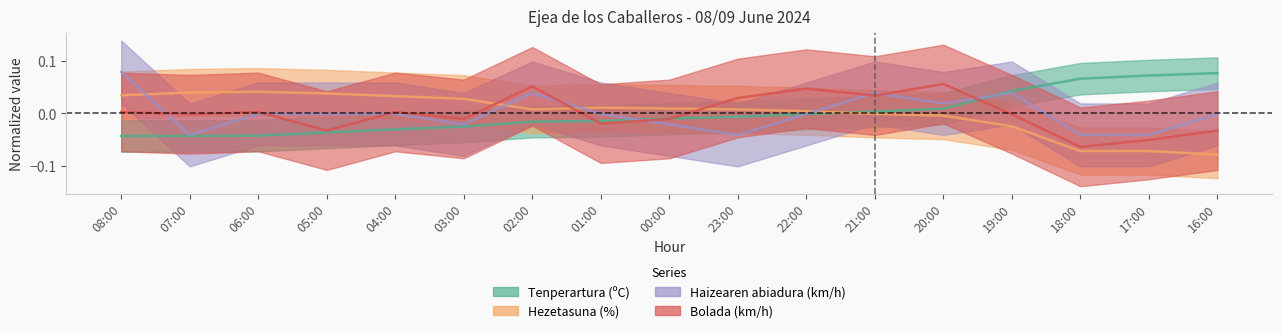

Rank the categories by Hezetasuna (%) value from lowest to highest.

16:00, 18:00, 17:00, 19:00, 20:00, 21:00, 22:00, 02:00, 23:00, 00:00, 01:00, 03:00, 04:00, 08:00, 05:00, 07:00, 06:00